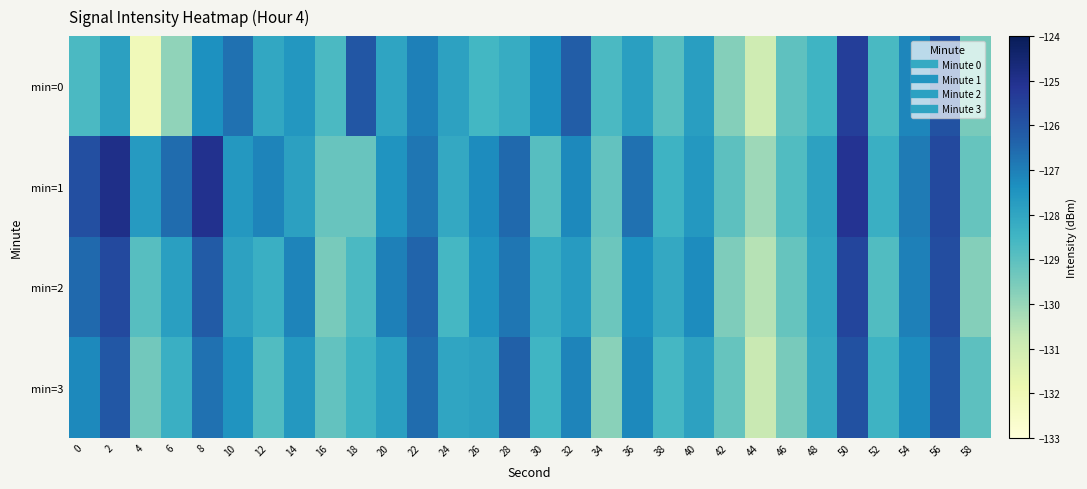

Rank the series by their average value, from lowest to highest.

min=0, min=3, min=2, min=1